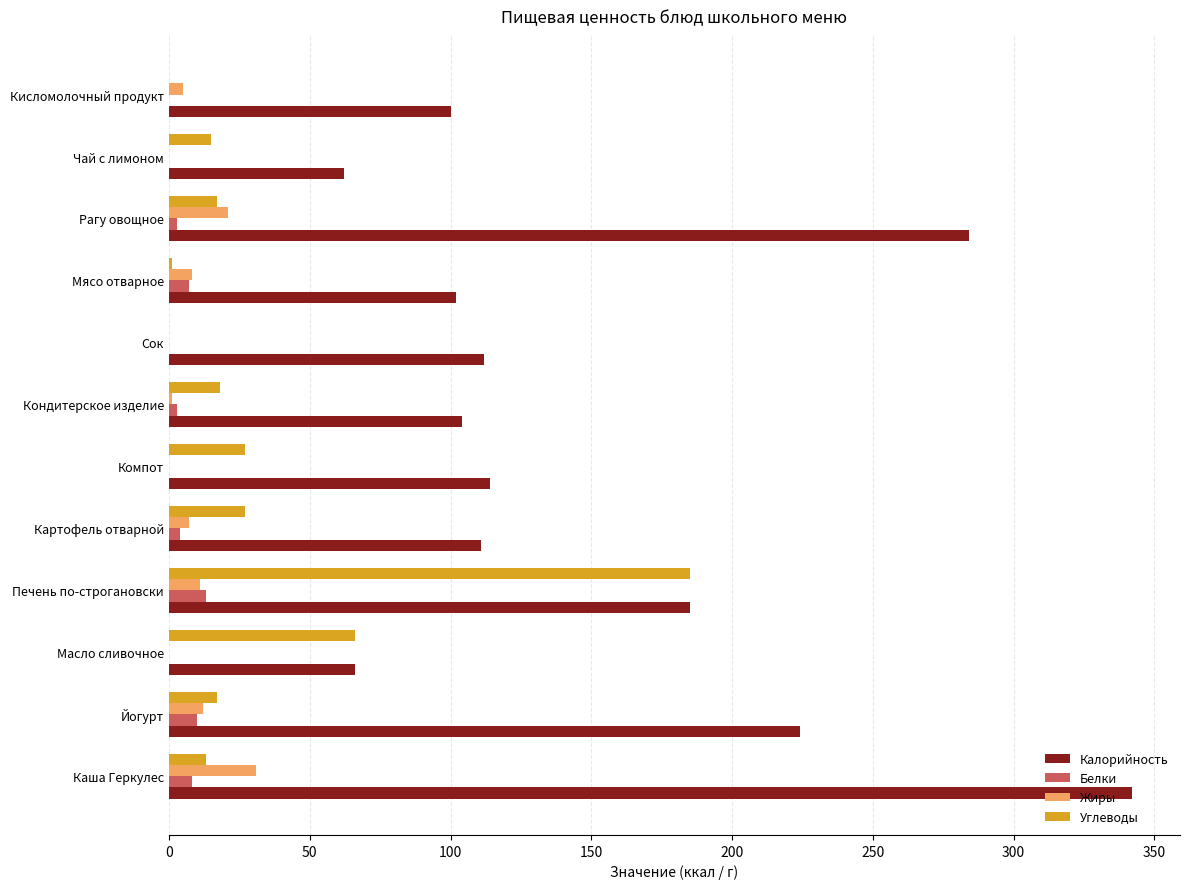

Which category has the highest value across all series?

Каша Геркулес